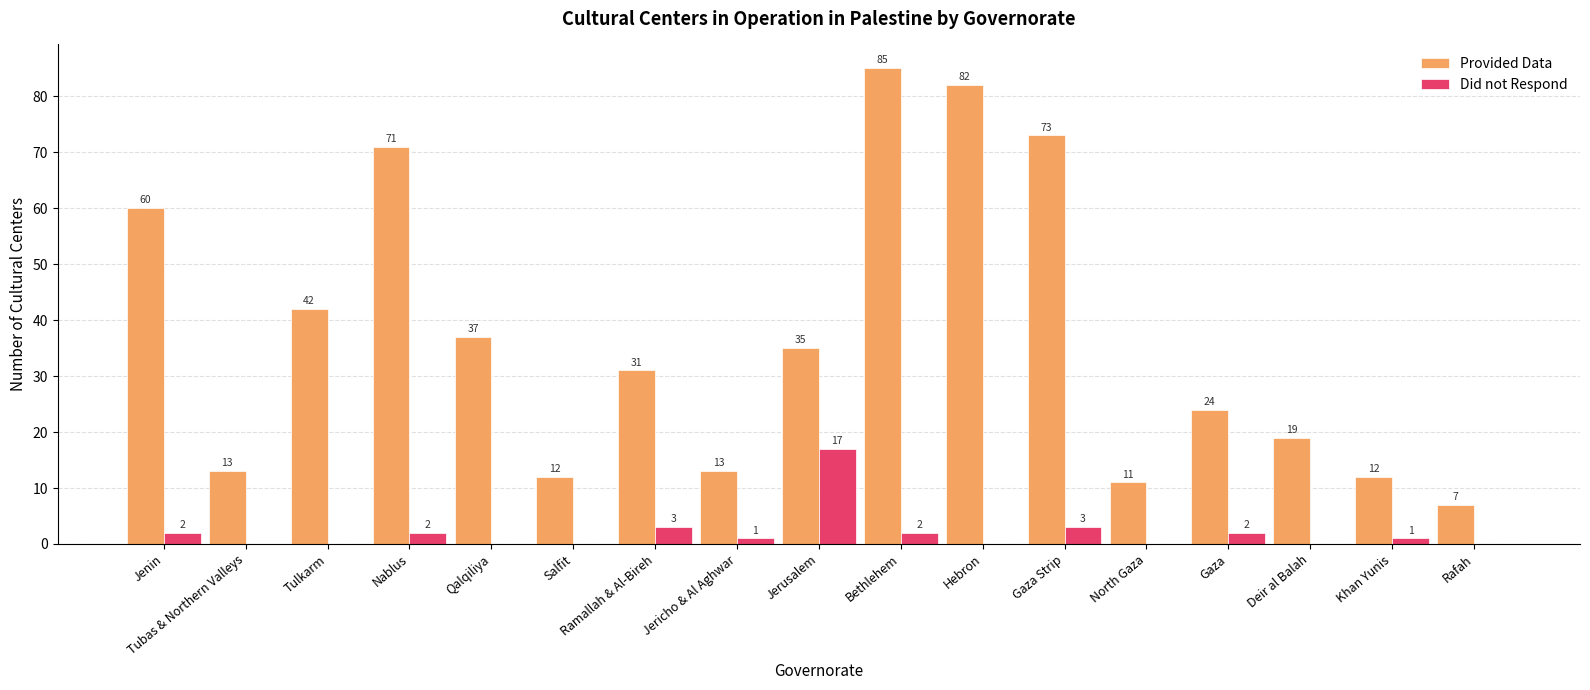

At which label does Did not Respond first exceed 1?

Jenin